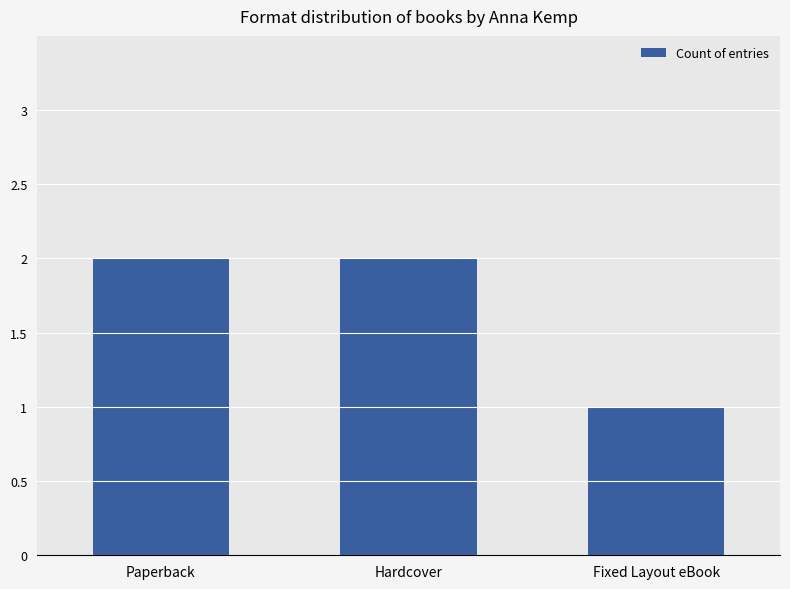

What is the ratio of the value at Fixed Layout eBook to the value at Paperback?

0.5